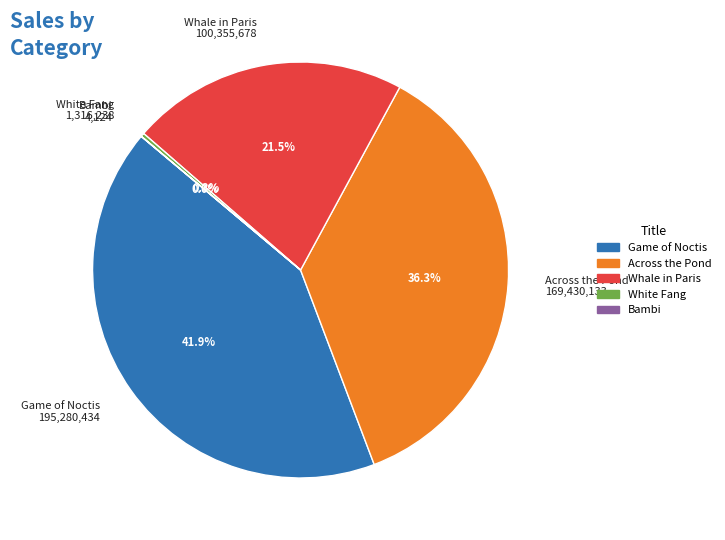

Does any single category account for the majority?

No